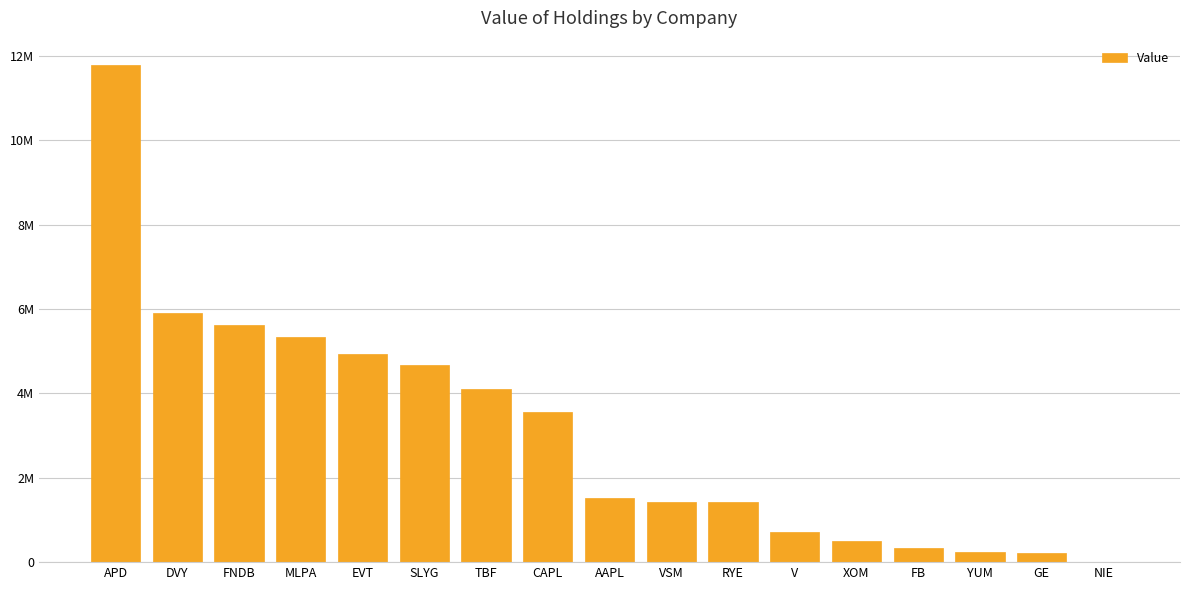

What is the change in value from SLYG to CAPL?

-1096000